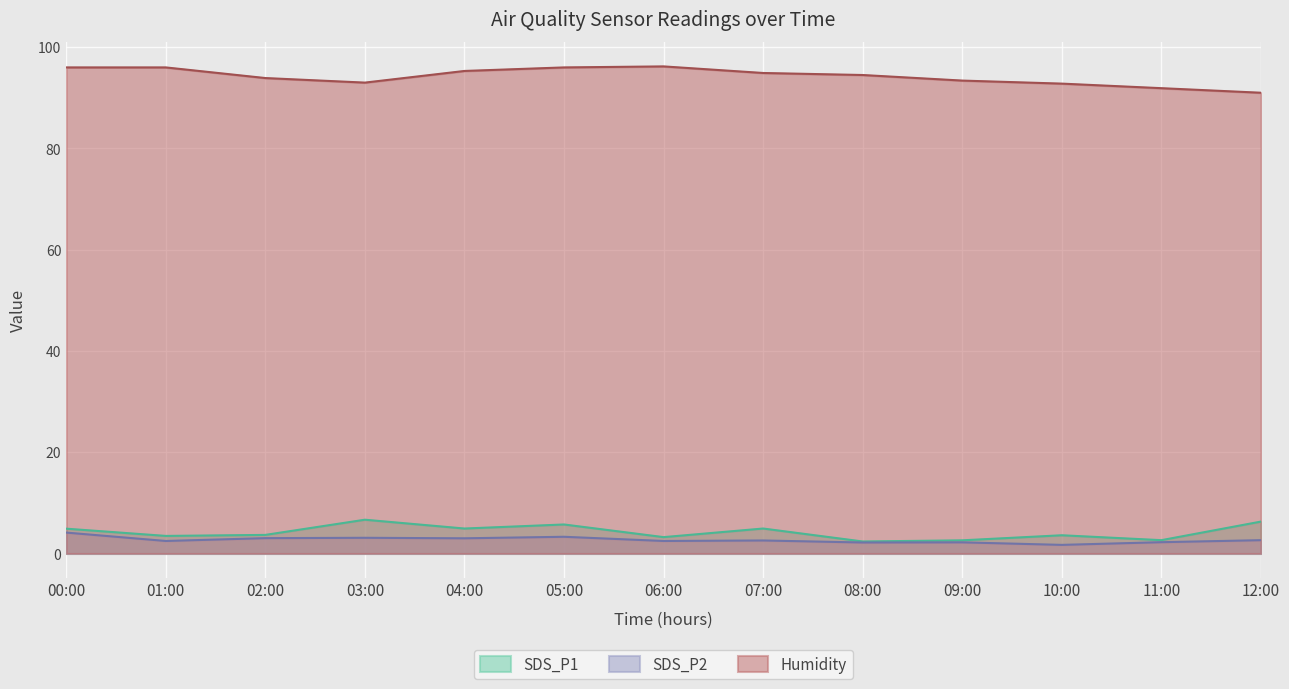

Which label corresponds to the smallest value in the chart?

10:00